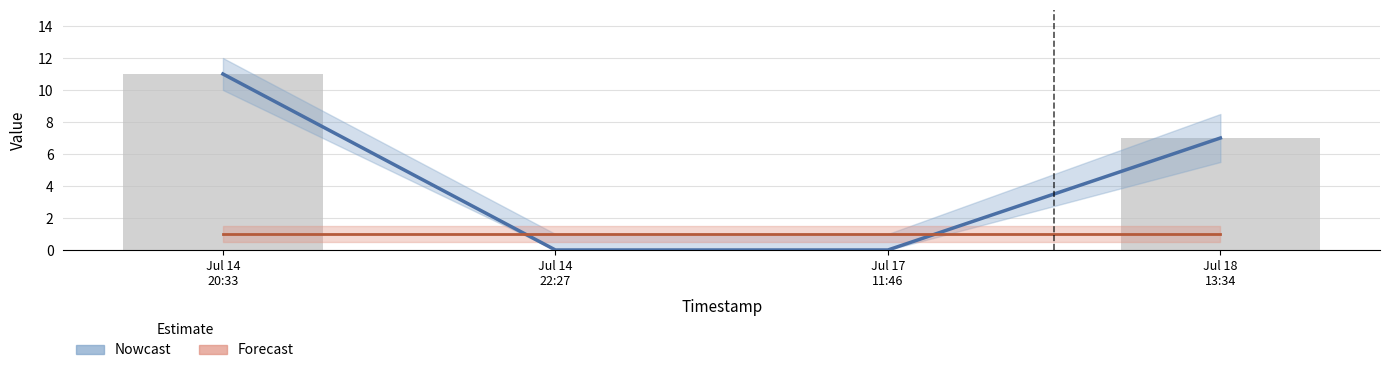

What is the label of the 1st bar from the right?

Jul 18 13:34